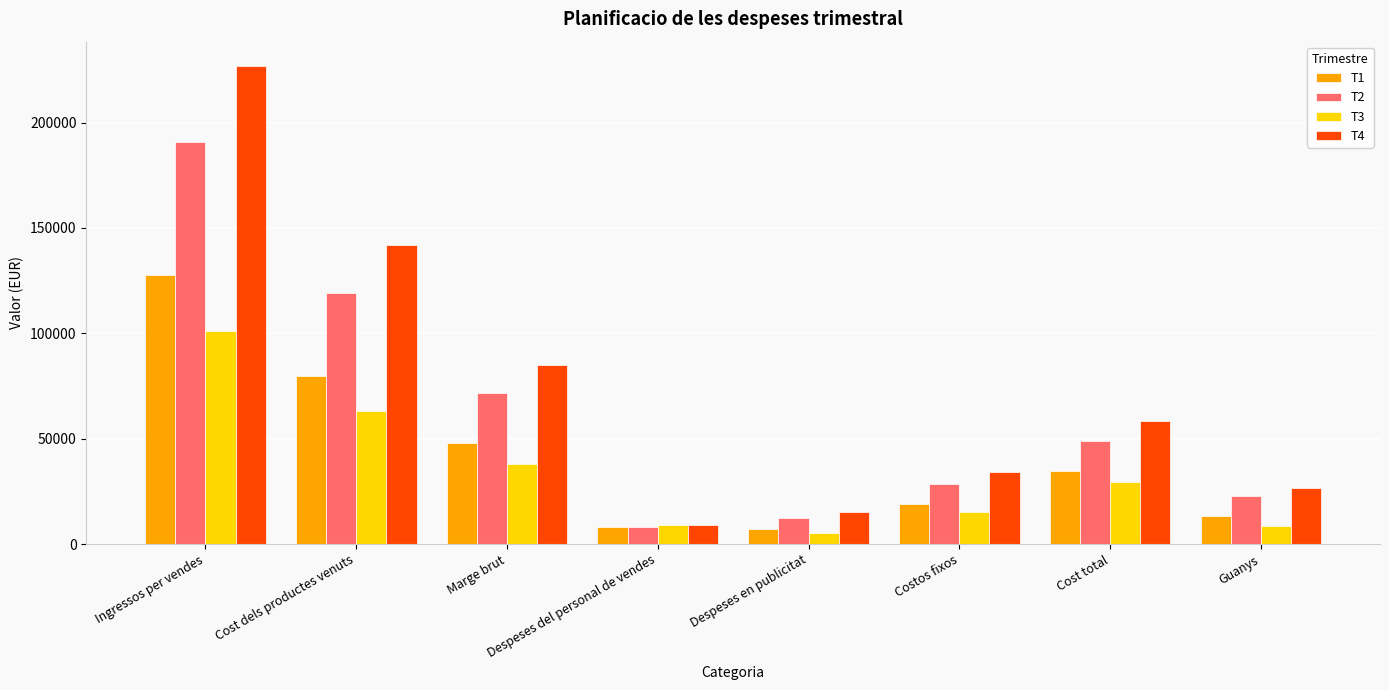

Which category has the highest value in the T3 series?

Ingressos per vendes